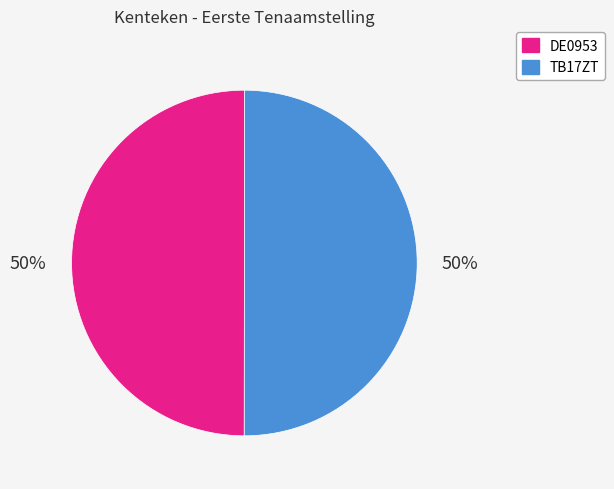

Do TB17ZT and DE0953 together represent more than half of the pie?

Yes